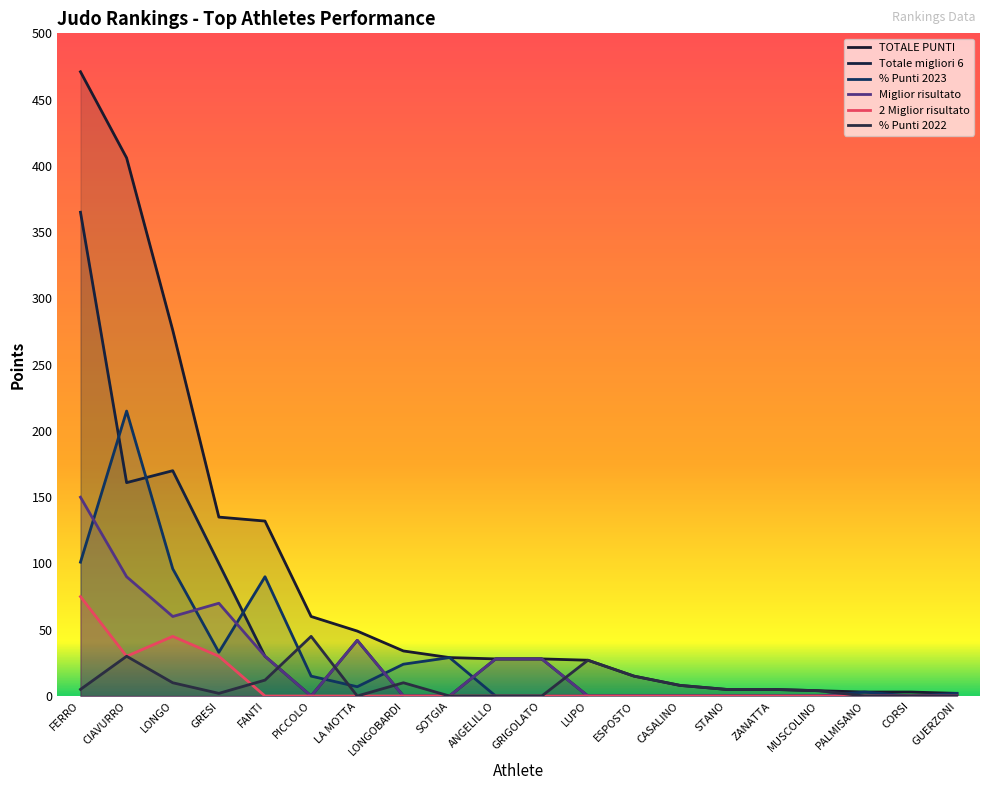

The value of Miglior risultato at LONGO is 60. True or false?

True